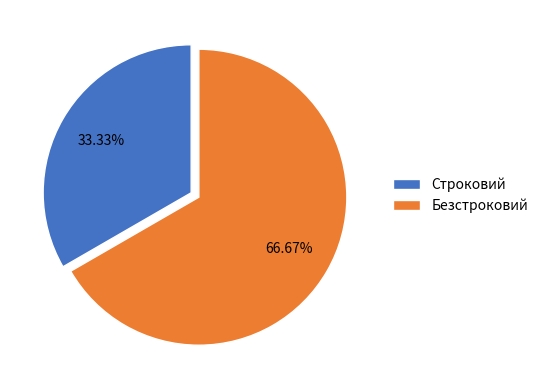

Is it true that Строковий is 33% of the pie?

True